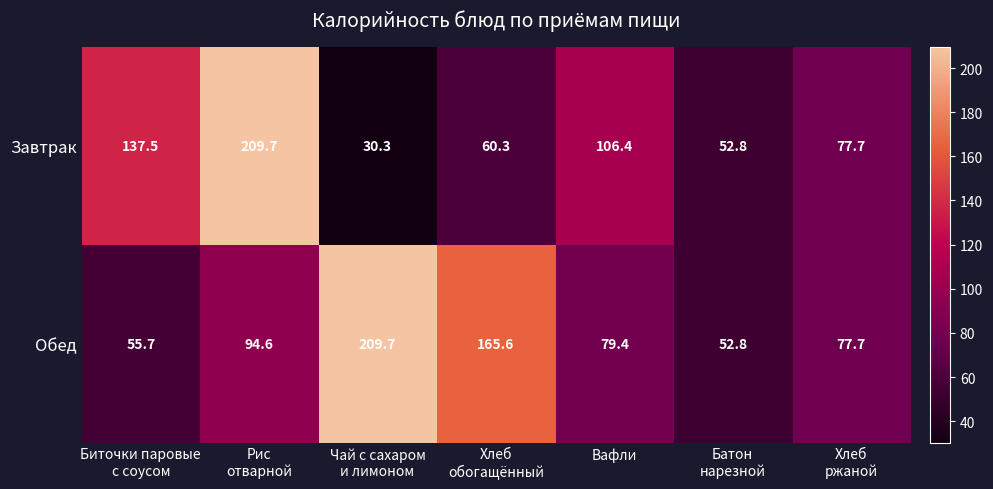

How many values in the Завтрак series are below 77?

3